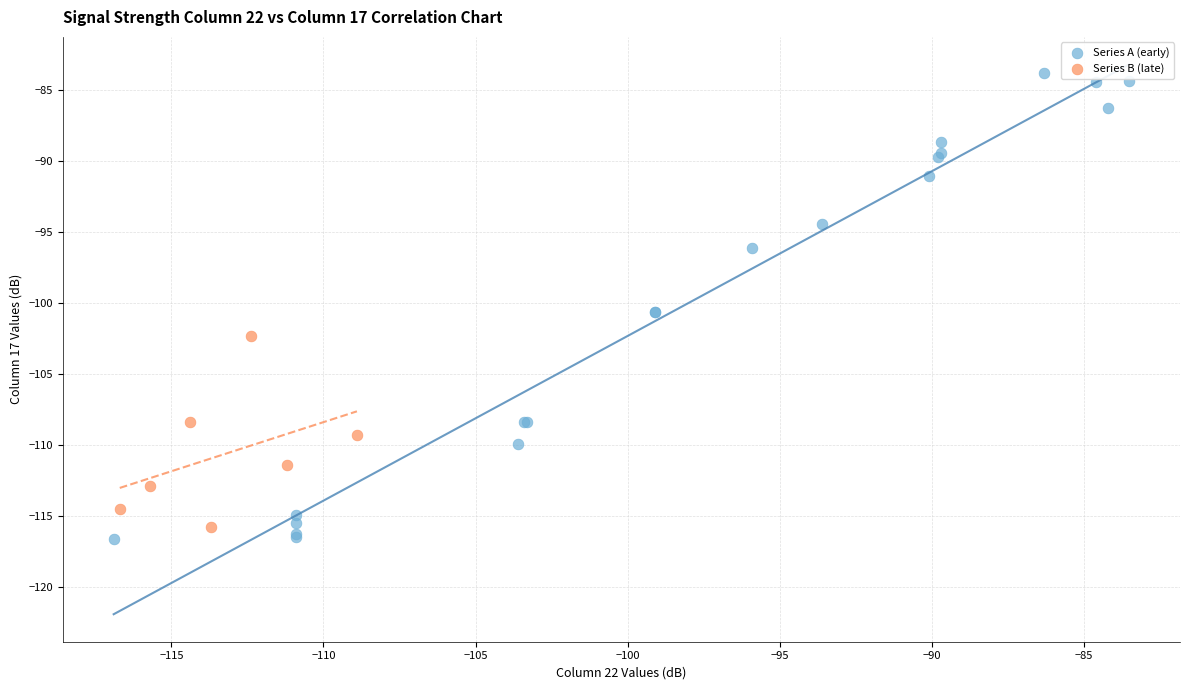

Which series contains the lowest Y value?

Series A (early)